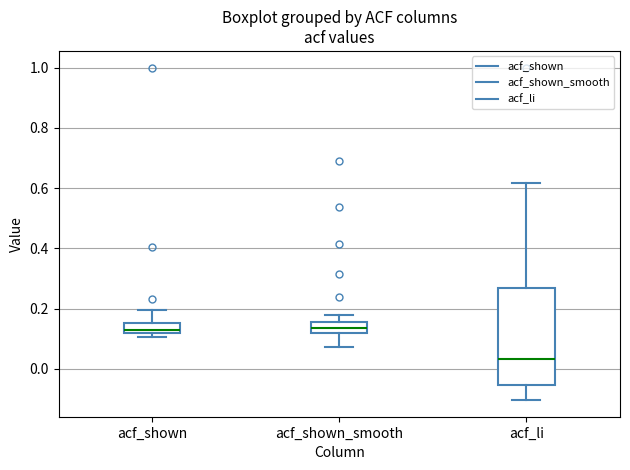

Reading left to right, transcribe this box plot: for each box, give where its median line is, the range the box spans, and where its two whiskers end, as read against the y-axis. The values are not printed on the chart, so give them approximately, as read against the axis.

acf_shown: median 0.12 (just above the box's lower edge), box 0.12 to 0.16, whiskers 0.10 to 0.20
acf_shown_smooth: median 0.14, box 0.12 to 0.16, whiskers 0.08 to 0.18
acf_li: median 0.04, box -0.06 to 0.26, whiskers -0.10 to 0.62